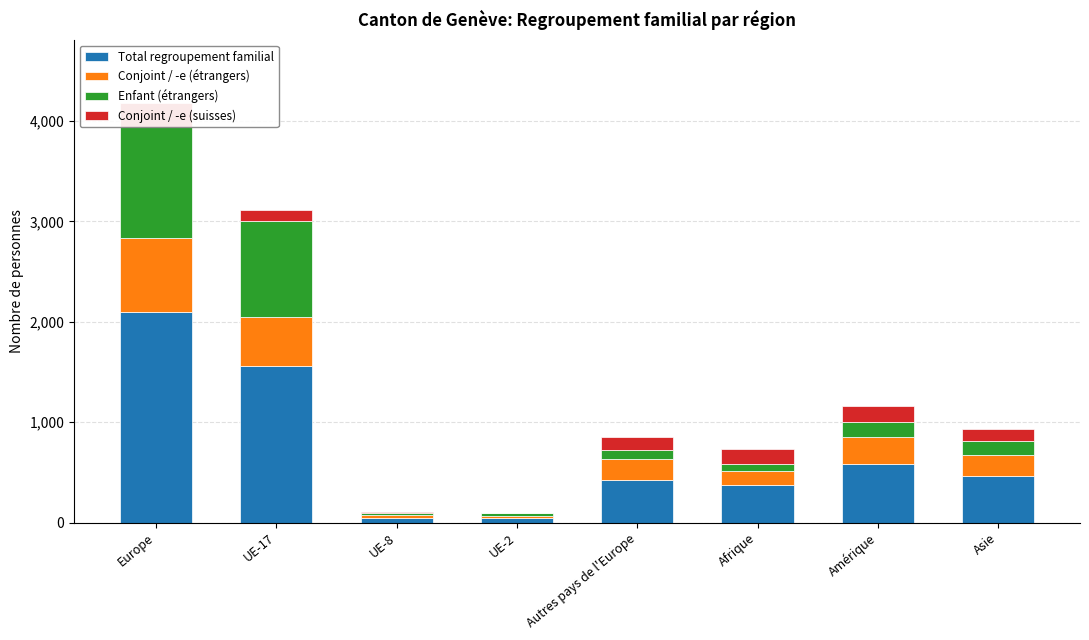

What is the spread (max minus min) of values at UE-17?

1449